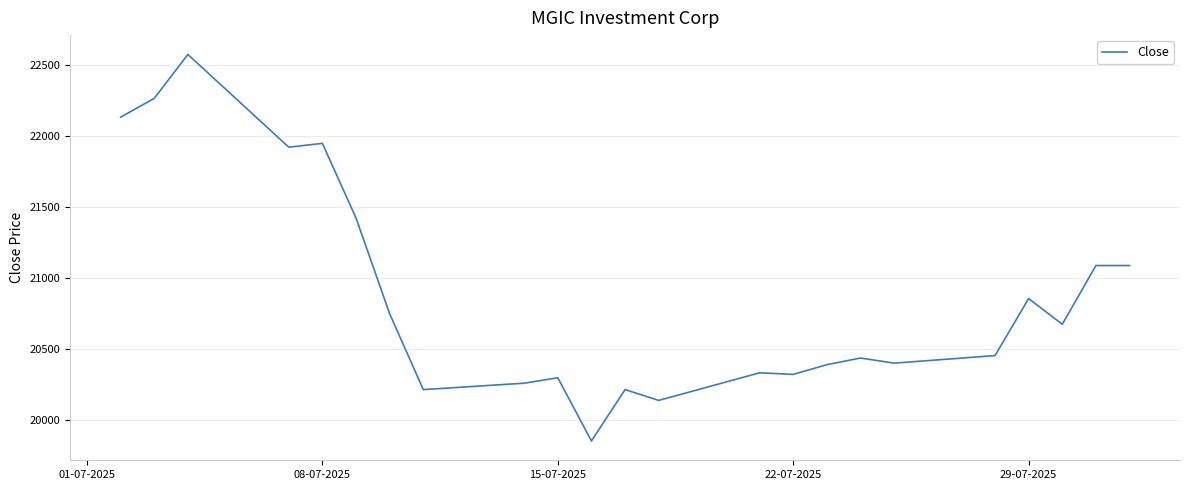

What is the difference between the maximum and minimum values?

2717